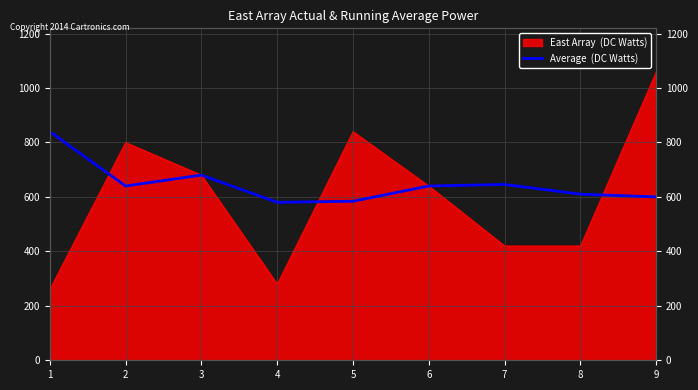

How many points are lower than both their immediate neighbors (excluding endpoints)?

2